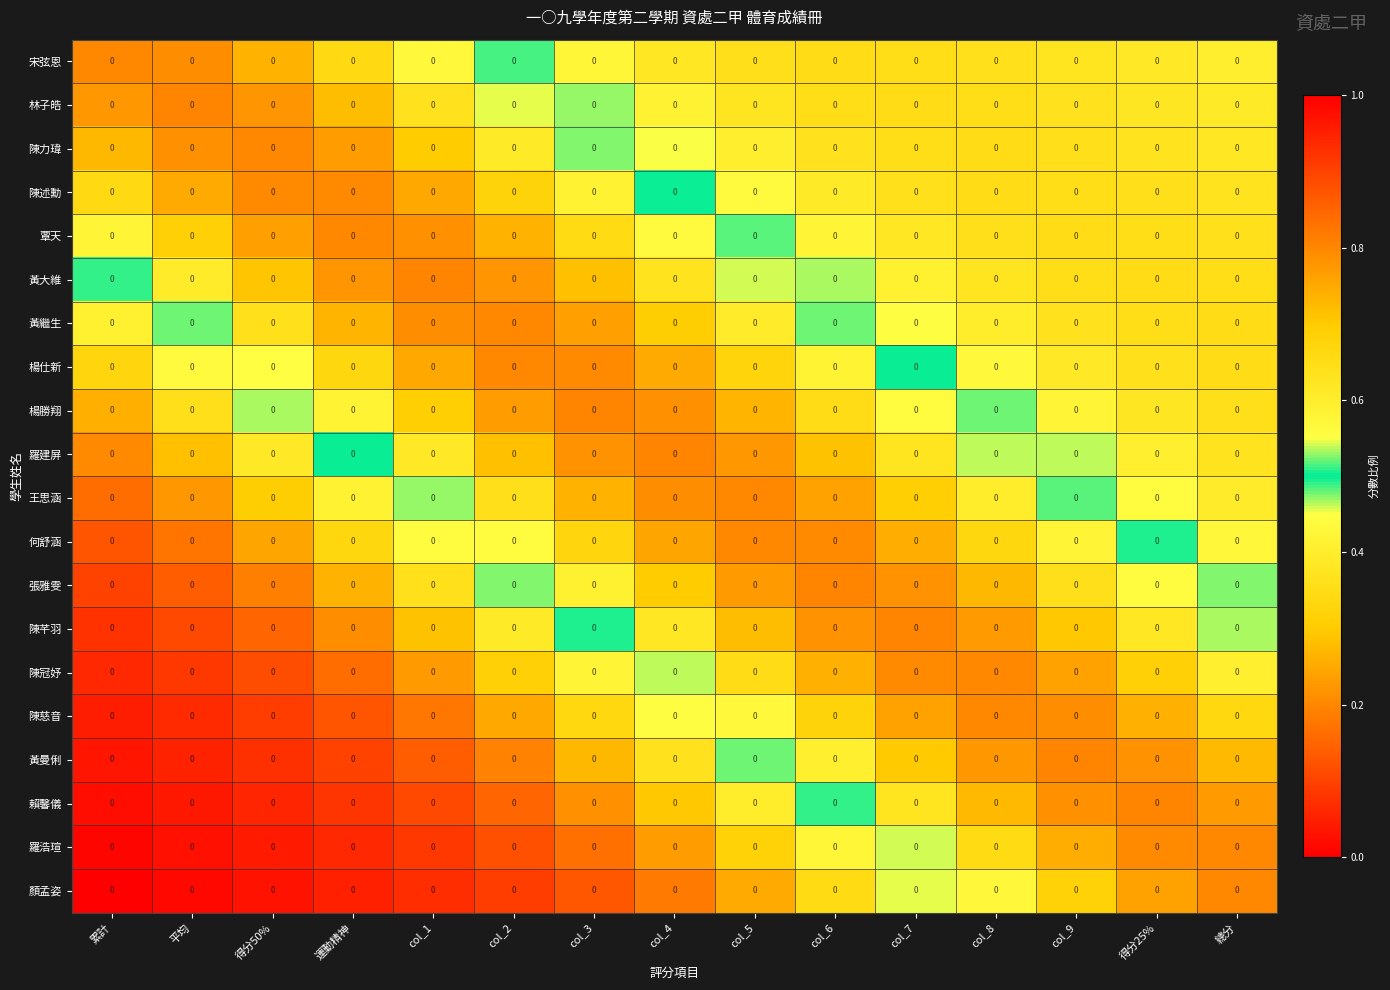

Rank the series at 得分25% from highest to lowest value.

賴馨儀, 羅浩瑄, 黃曼俐, 顏孟姿, 陳慈音, 陳冠妤, 陳芊羽, 張雅雯, 何舒涵, 王思涵, 羅建屏, 宋弦恩, 楊勝翔, 林子皓, 陳力瑋, 楊仕新, 陳述勳, 覃天, 黃繼生, 黃大維